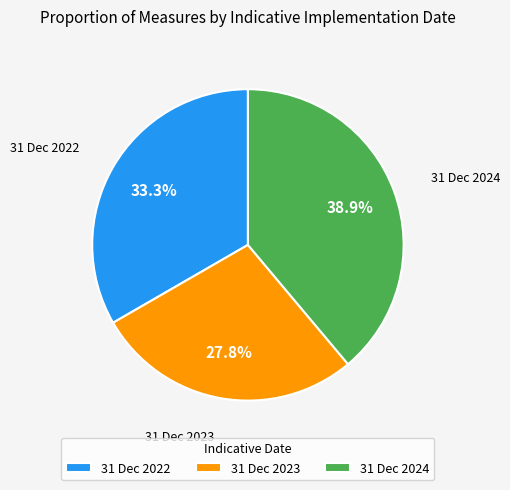

Which has a higher value, 31 Dec 2022 or 31 Dec 2023?

31 Dec 2022